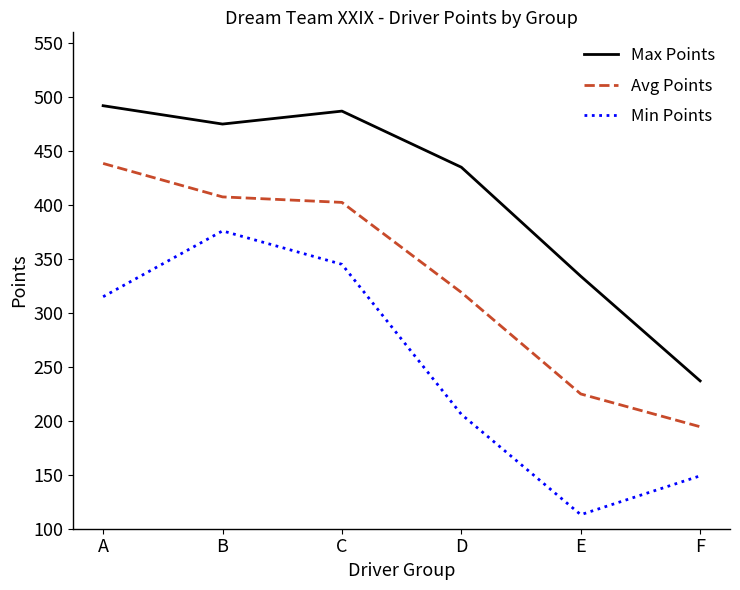

Reading right to left, transcribe all the data shown in this chart.

Max Points: 237.0	334.0	435.0	487.0	475.0	492.0
Avg Points: 194.5	224.9	319.0	402.4	407.5	438.5
Min Points: 149.0	113.0	206.0	345.0	376.0	315.0